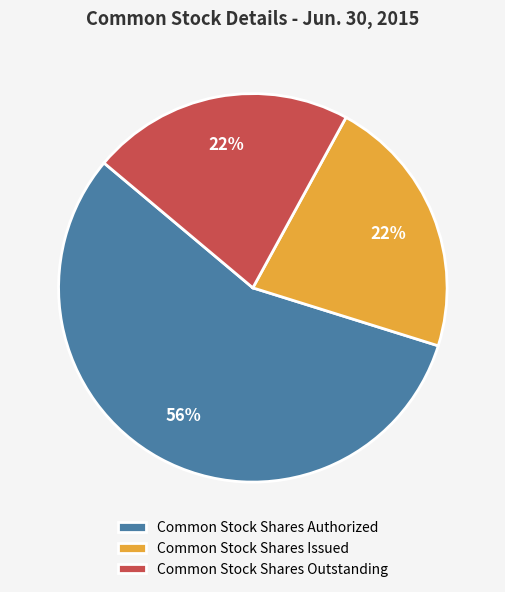

Is it true that Common Stock Shares Outstanding is 37% of the pie?

False